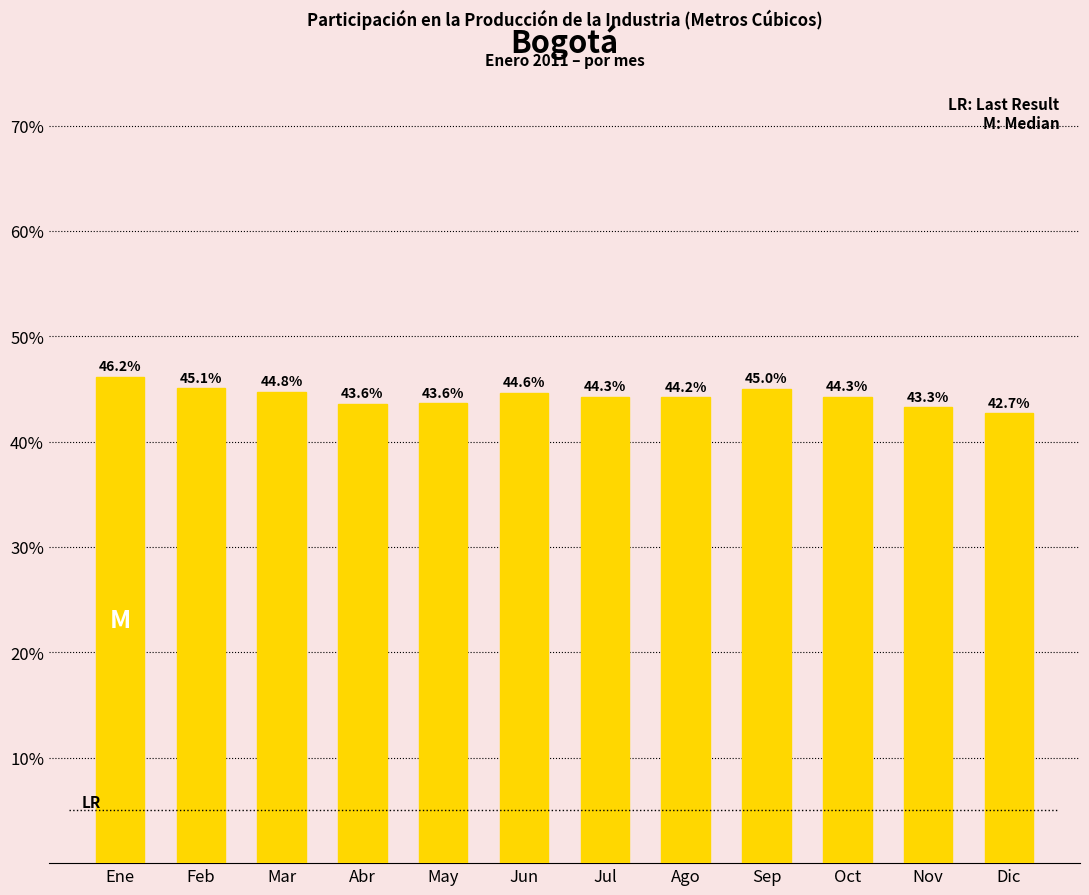

Where is the data nearest to the value 44?

Ago